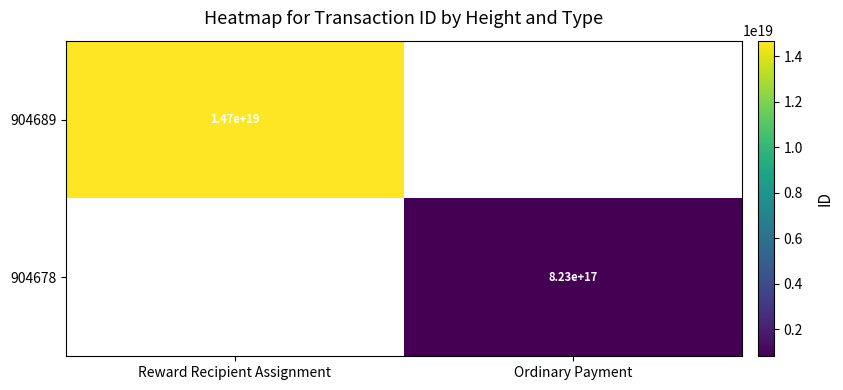

True or false: 904689 has a value of 8497657024793978880 at Reward Recipient Assignment.

False